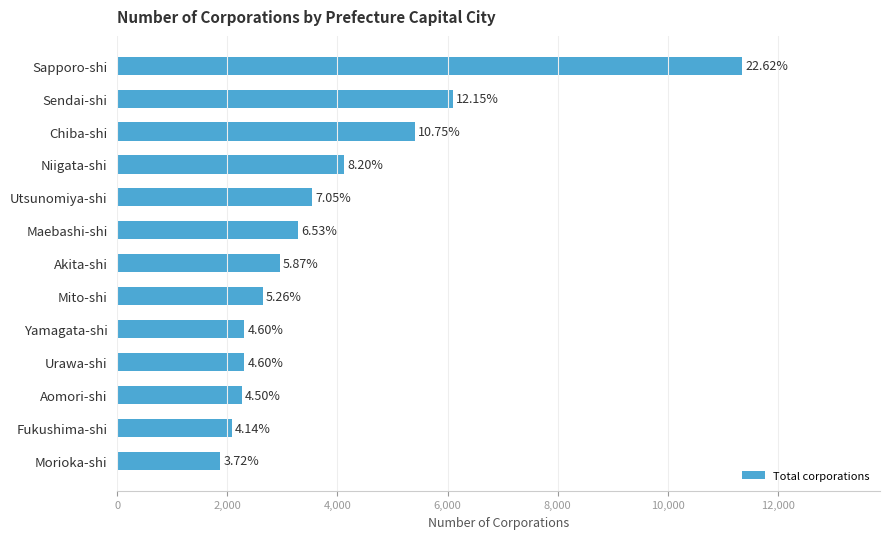

How many bars are there in total?

13